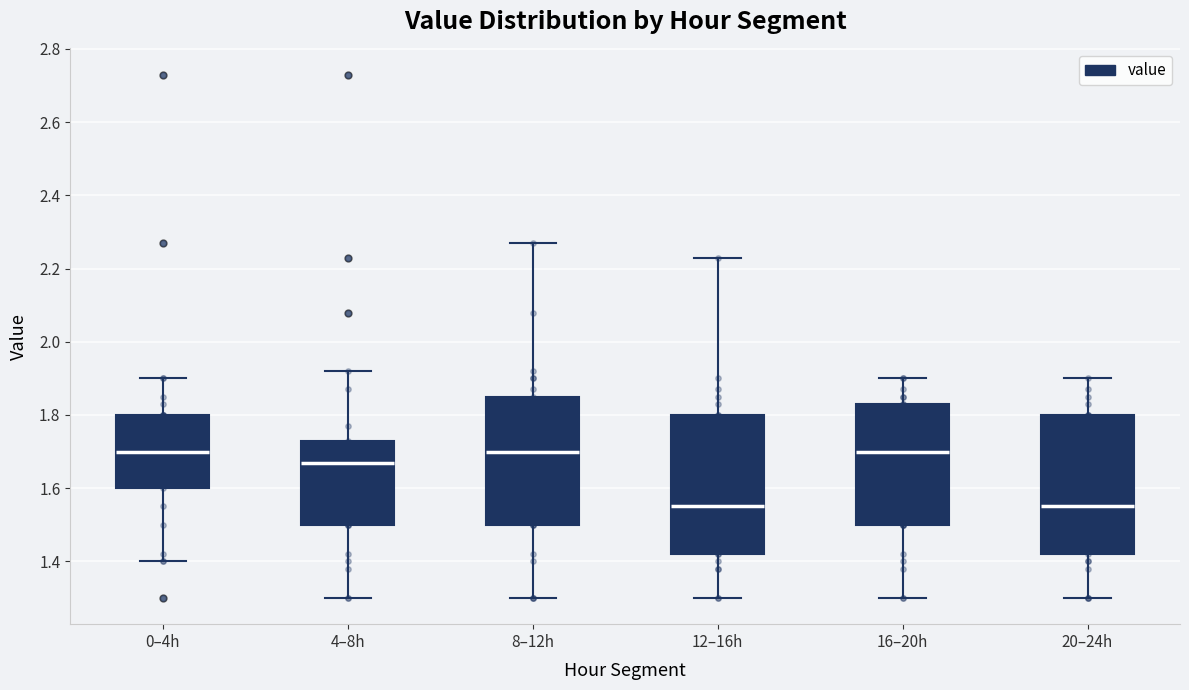

Reading left to right, transcribe this box plot: for each box, give where its median line is, the range the box spans, and where its two whiskers end, as read against the y-axis. The values are not printed on the chart, so give them approximately, as read against the axis.

0–4h: median 1.70, box 1.60 to 1.80, whiskers 1.40 to 1.90
4–8h: median 1.68, box 1.50 to 1.74, whiskers 1.30 to 1.92
8–12h: median 1.70, box 1.50 to 1.86, whiskers 1.30 to 2.28
12–16h: median 1.56, box 1.42 to 1.80, whiskers 1.30 to 2.24
16–20h: median 1.70, box 1.50 to 1.84, whiskers 1.30 to 1.90
20–24h: median 1.56, box 1.42 to 1.80, whiskers 1.30 to 1.90